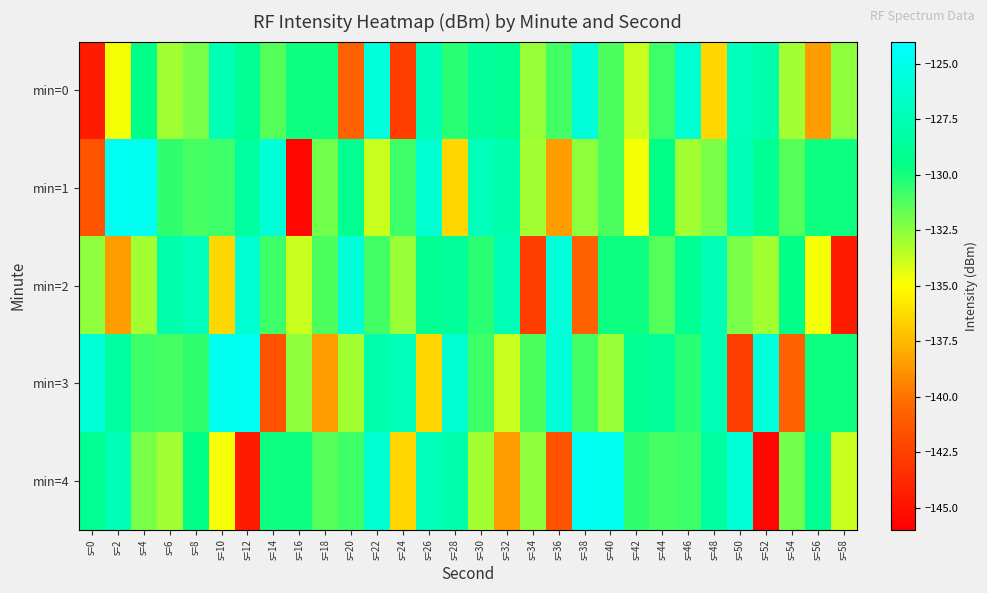

At which category does the chart reach its peak across all series?

s=2